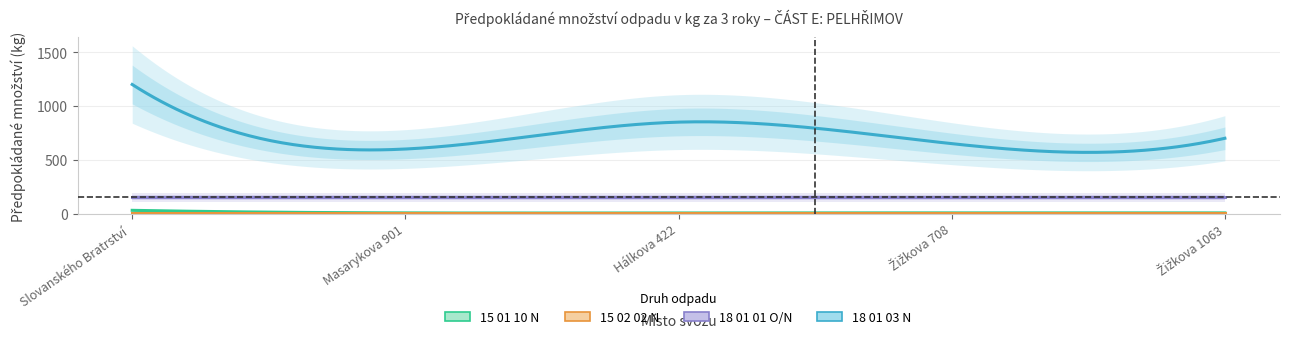

True or false: 18 01 03 N and 18 01 01 O/N cross at least once.

False